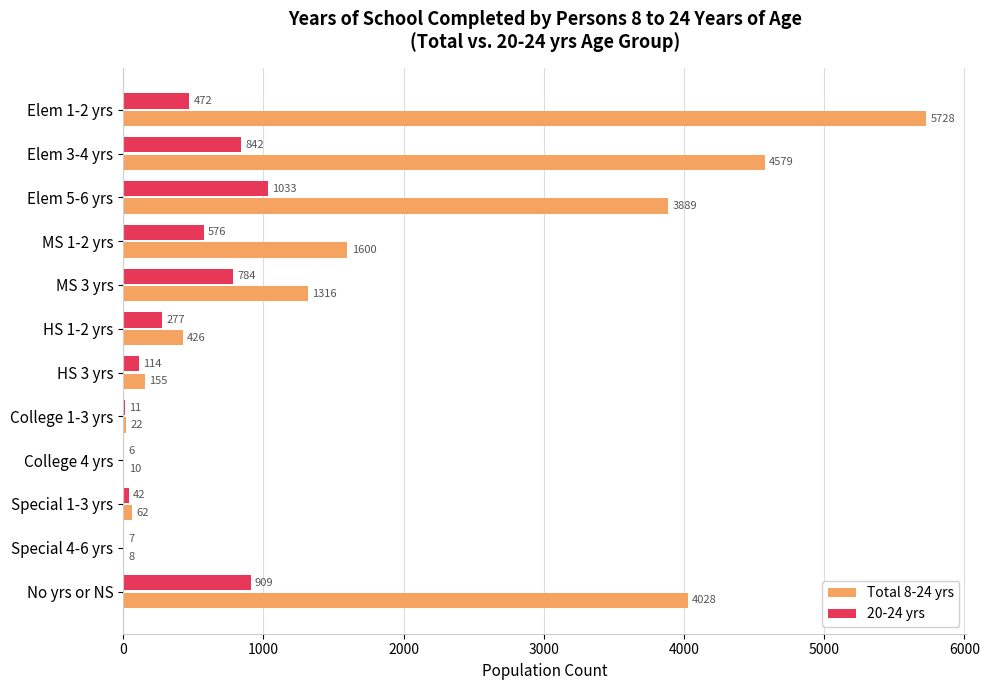

Is the value of Total 8-24 yrs at Elem 5-6 yrs greater than the value of 20-24 yrs at College 1-3 yrs?

Yes